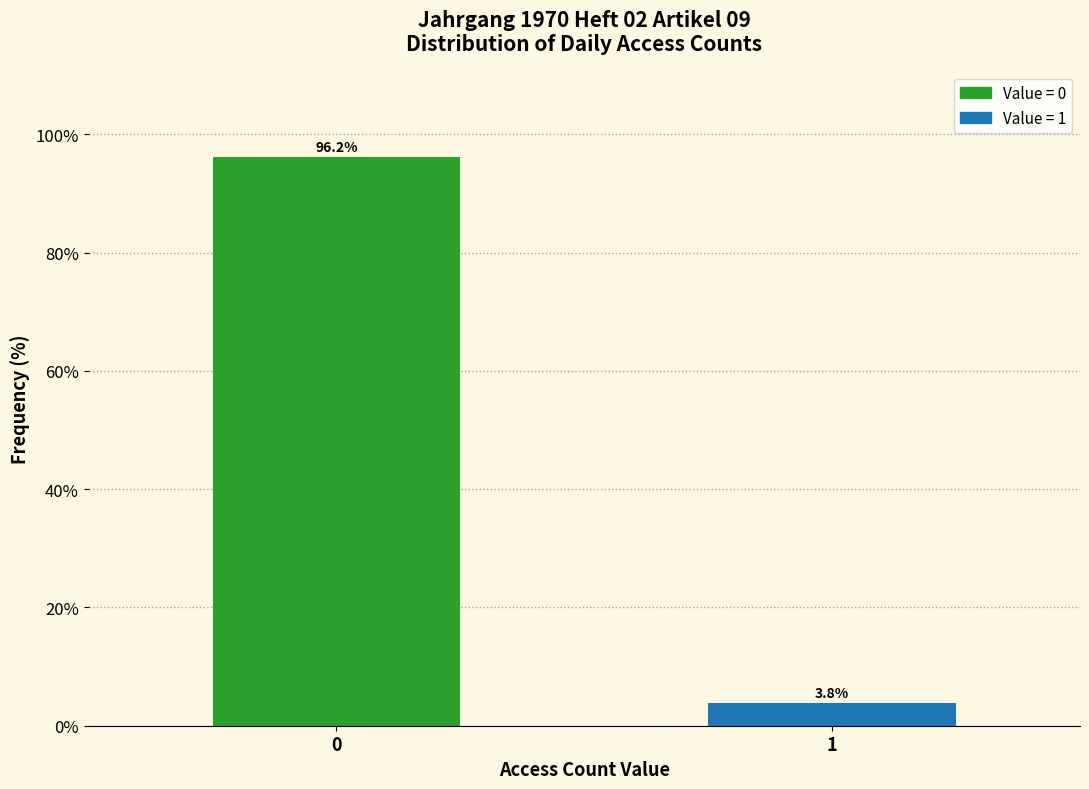

Reading left to right, what are all the values shown in this chart?

96.2	3.8